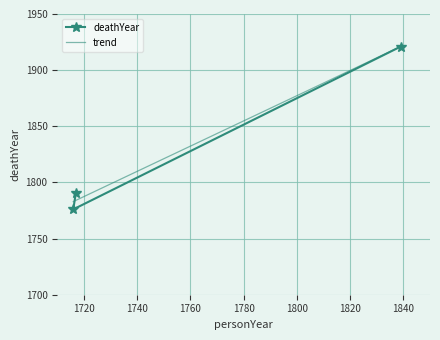

True or false: the data shows 1098 at 1717.

False